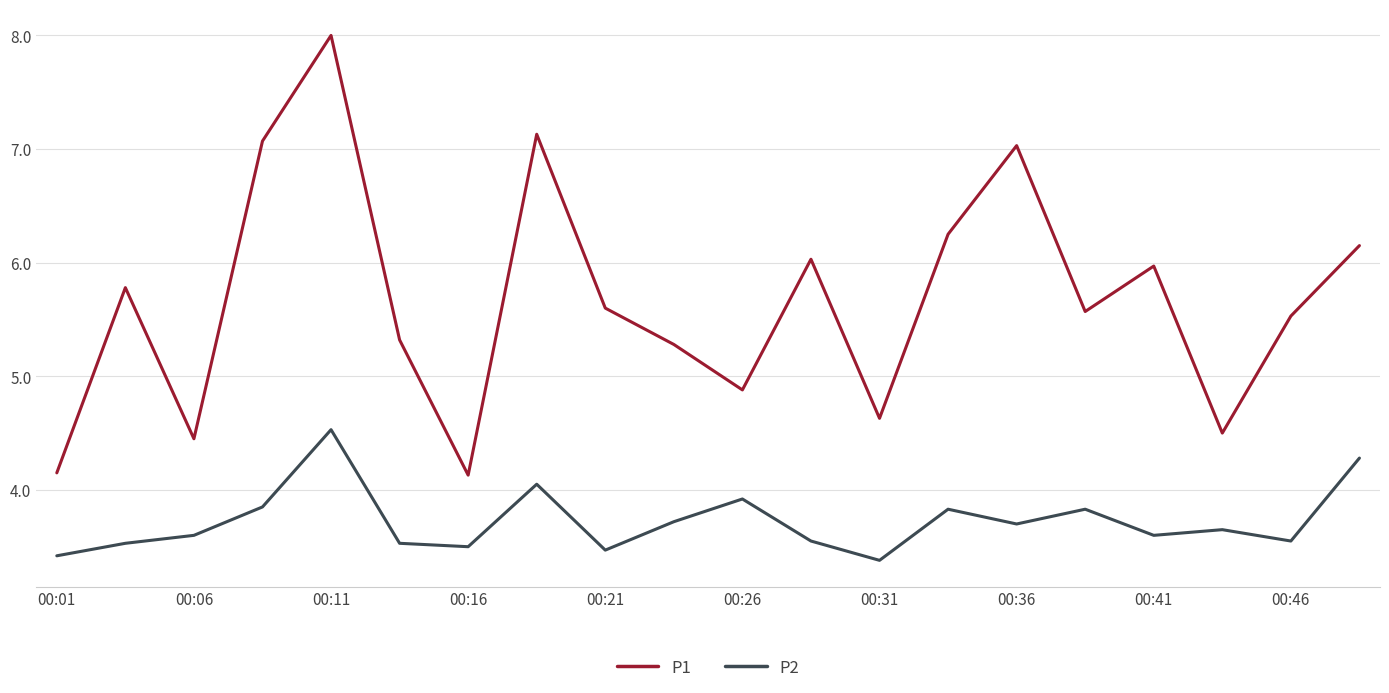

List the series in order of their overall mean, highest first.

P1, P2